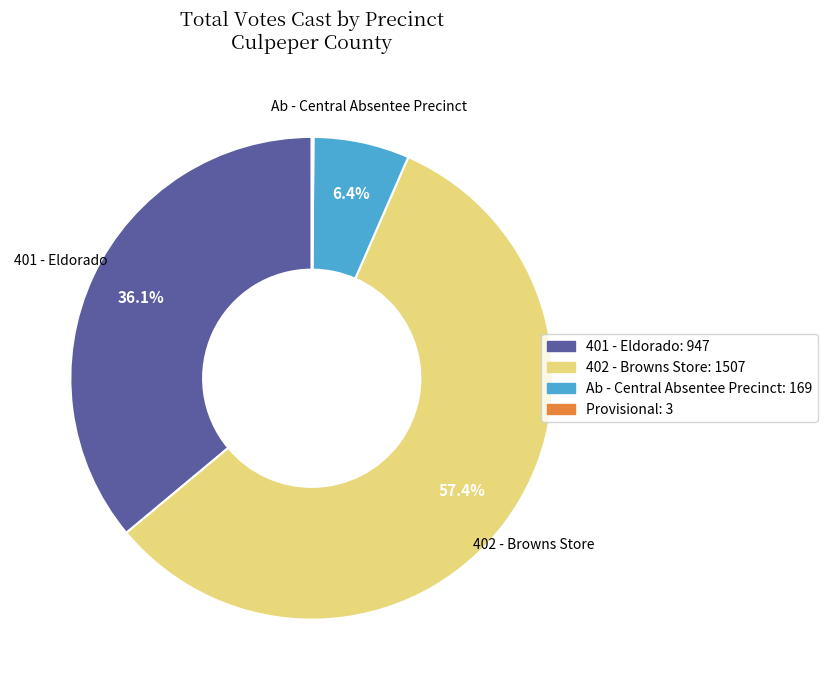

Combined, do 402 - Browns Store: 1507 and 401 - Eldorado: 947 account for over 50%?

Yes